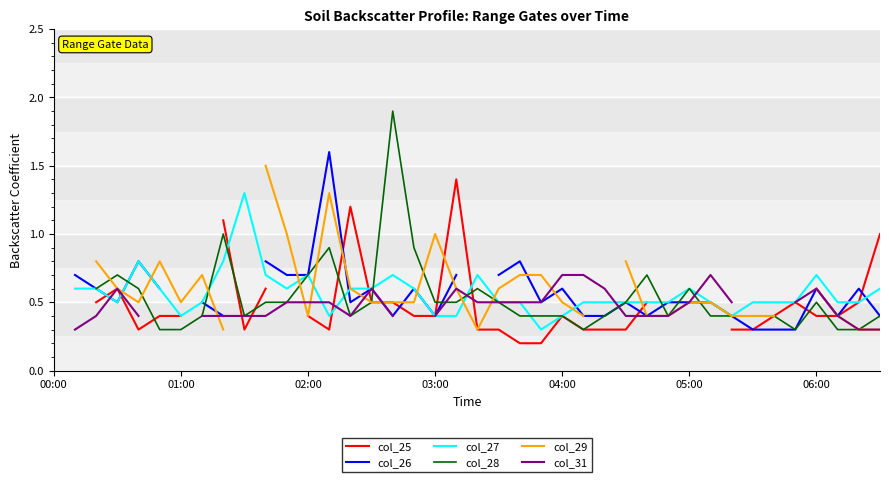

At how many categories does at least one series exceed 0?

40